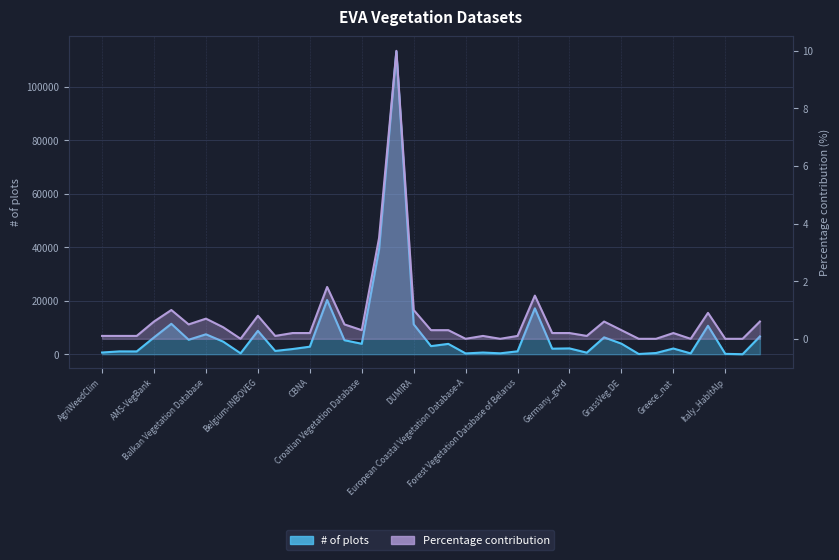

What is the greatest value displayed?

113091.0